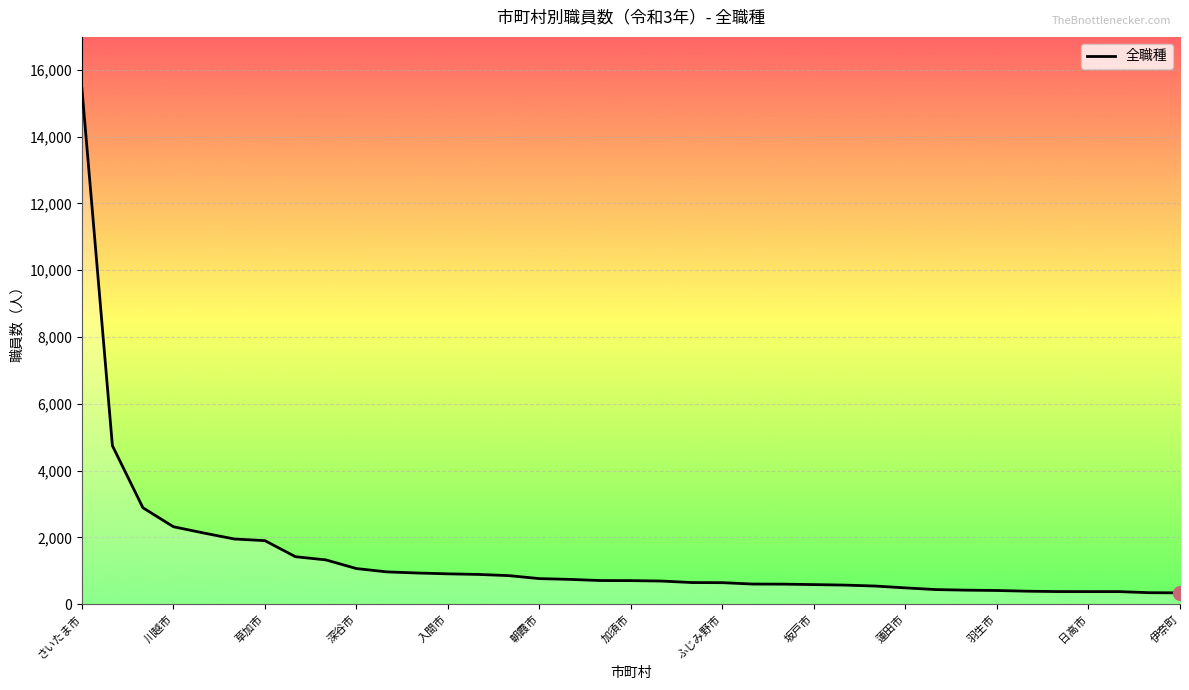

What is the greatest value displayed?

15440